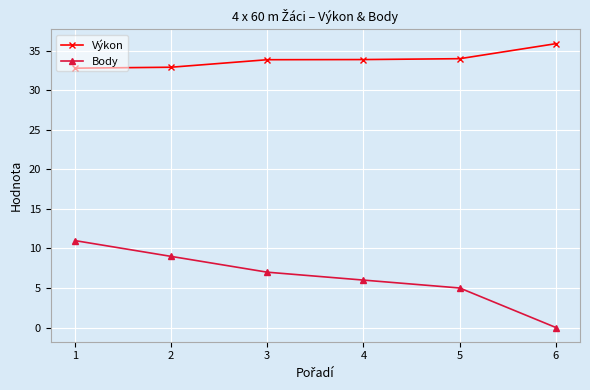

What is the difference between the maximum and minimum values in the Výkon series?

3.1